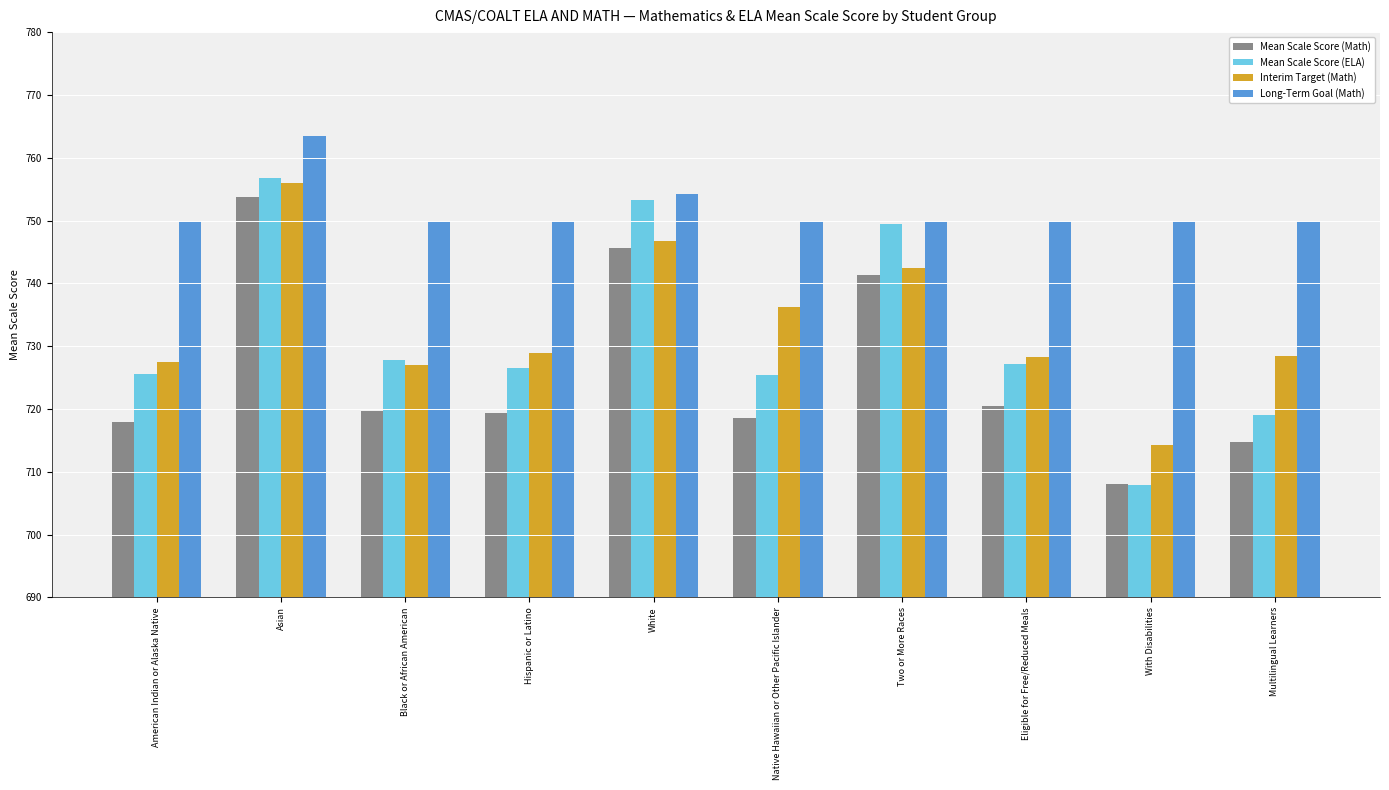

The Long-Term Goal (Math) series shows 750.0 at Multilingual Learners. True or false?

True